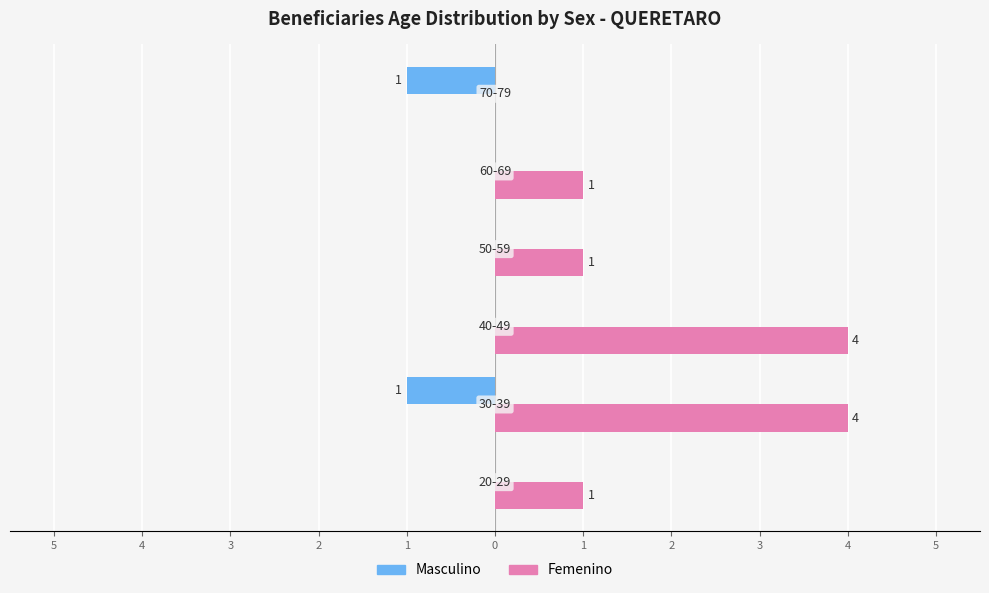

What are all the series names shown in the legend?

Masculino, Femenino